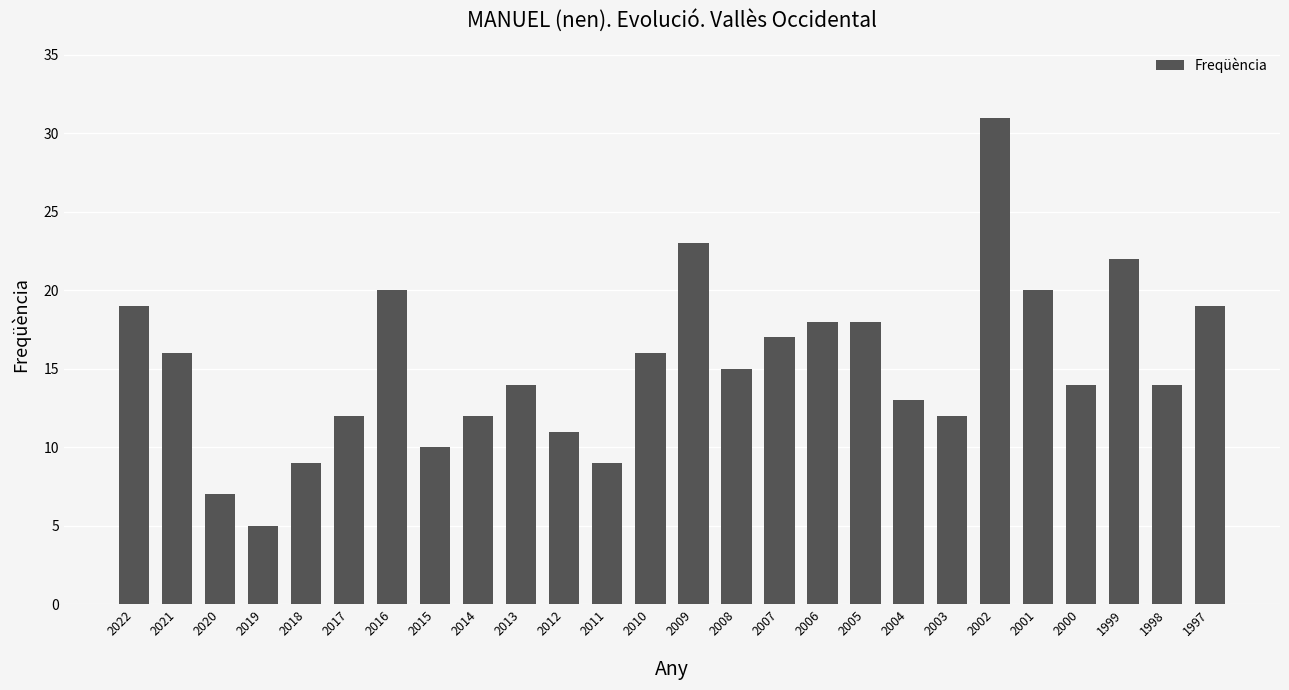

How many bars are there in total?

26